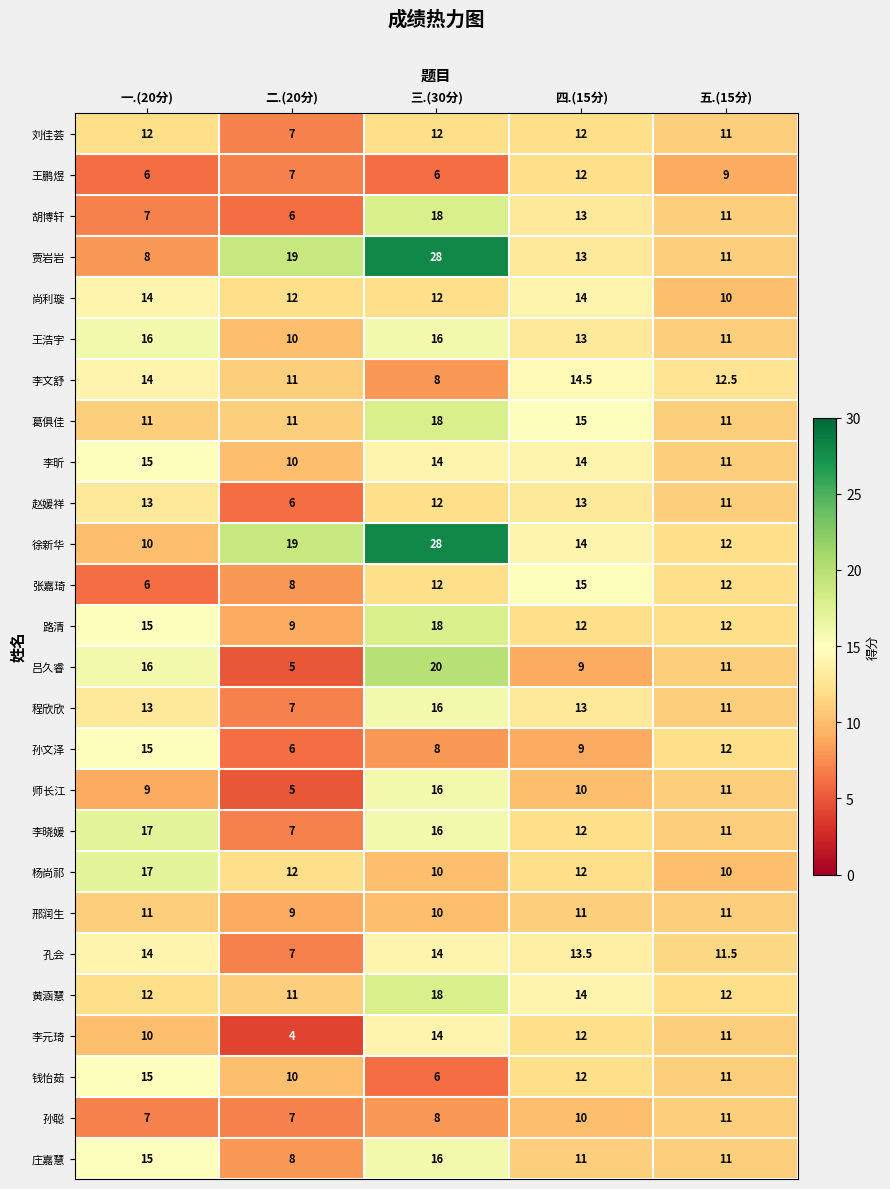

How many 杨尚祁 values are between 10 and 12?

4